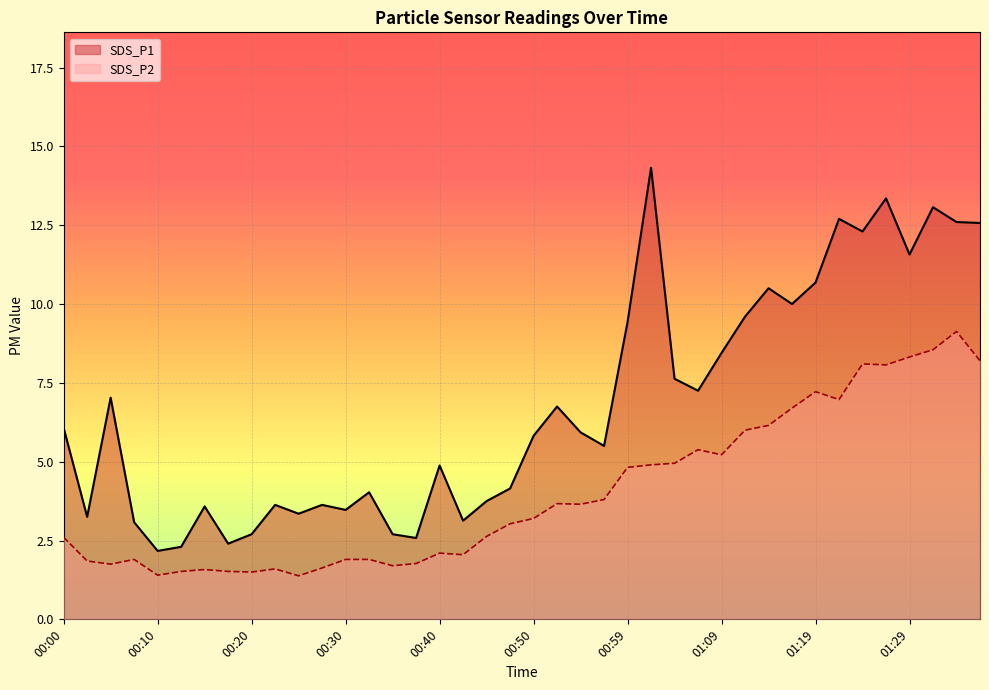

In SDS_P2, how many points are higher than both neighbors (excluding endpoints)?

9